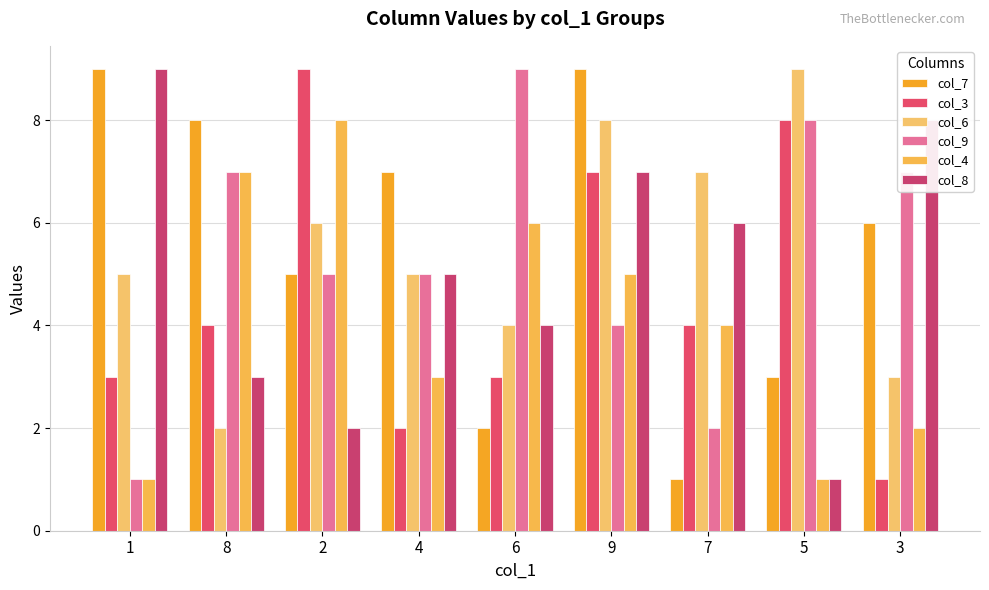

Is it true that col_3 equals 1 at 1?

False